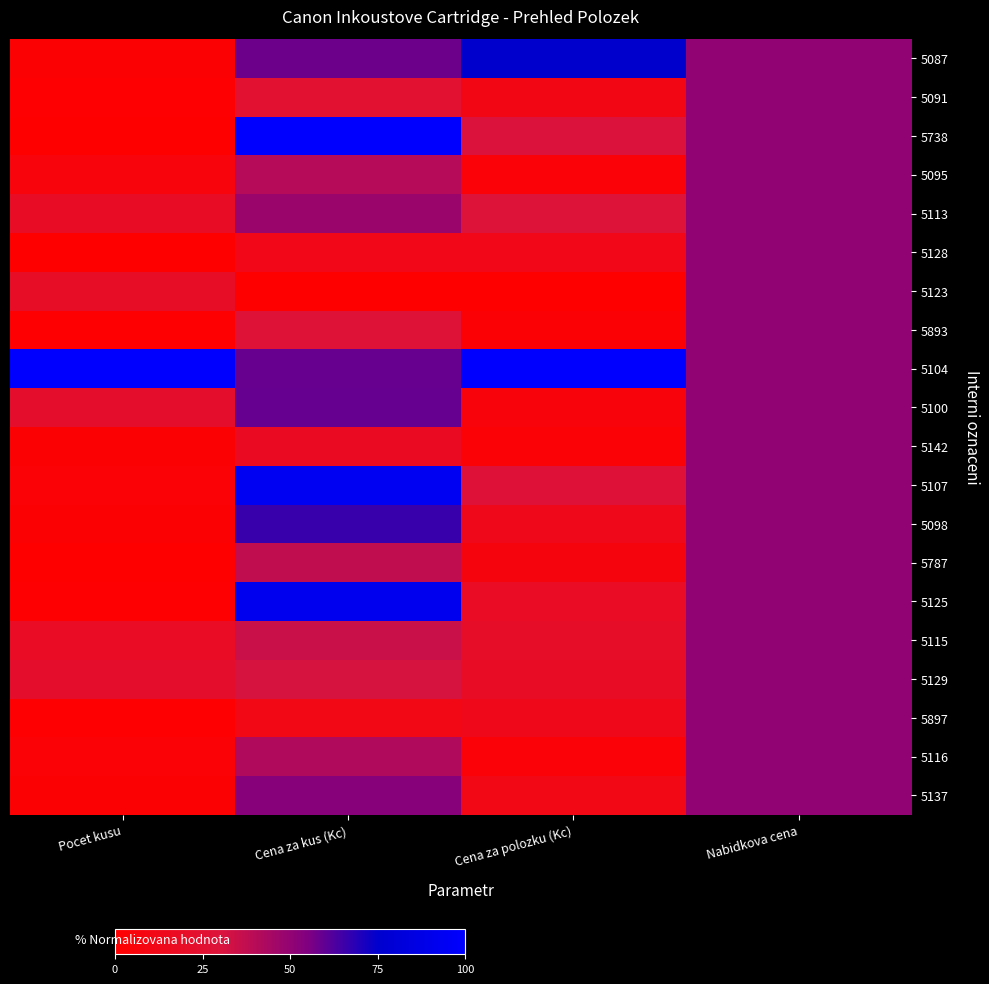

Rank the series by their maximum value, from lowest to highest.

5091, 5095, 5113, 5128, 5123, 5893, 5142, 5787, 5115, 5129, 5897, 5116, 5137, 5100, 5098, 5087, 5125, 5107, 5738, 5104